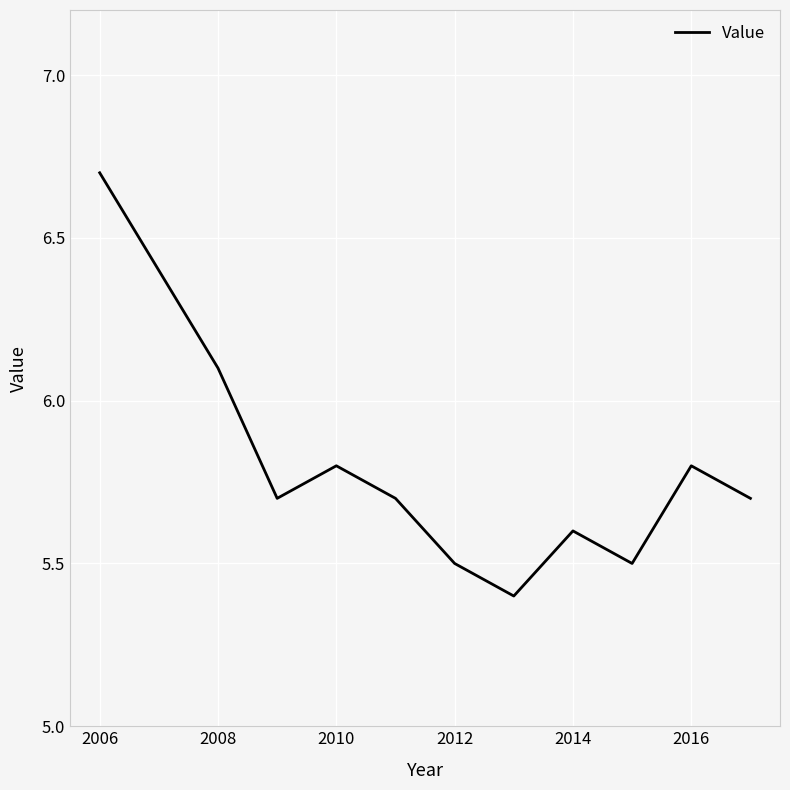

What is the difference between the maximum and minimum values?

1.3